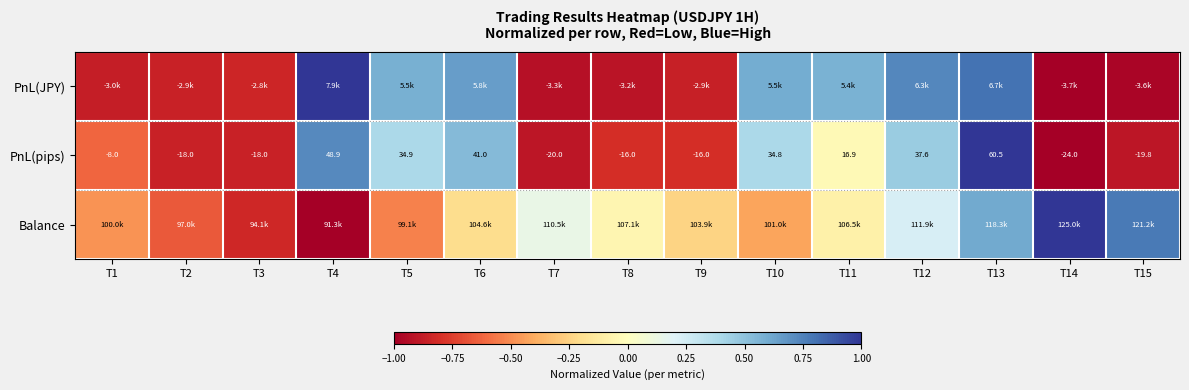

How many values in PnL(pips) are below zero?

8